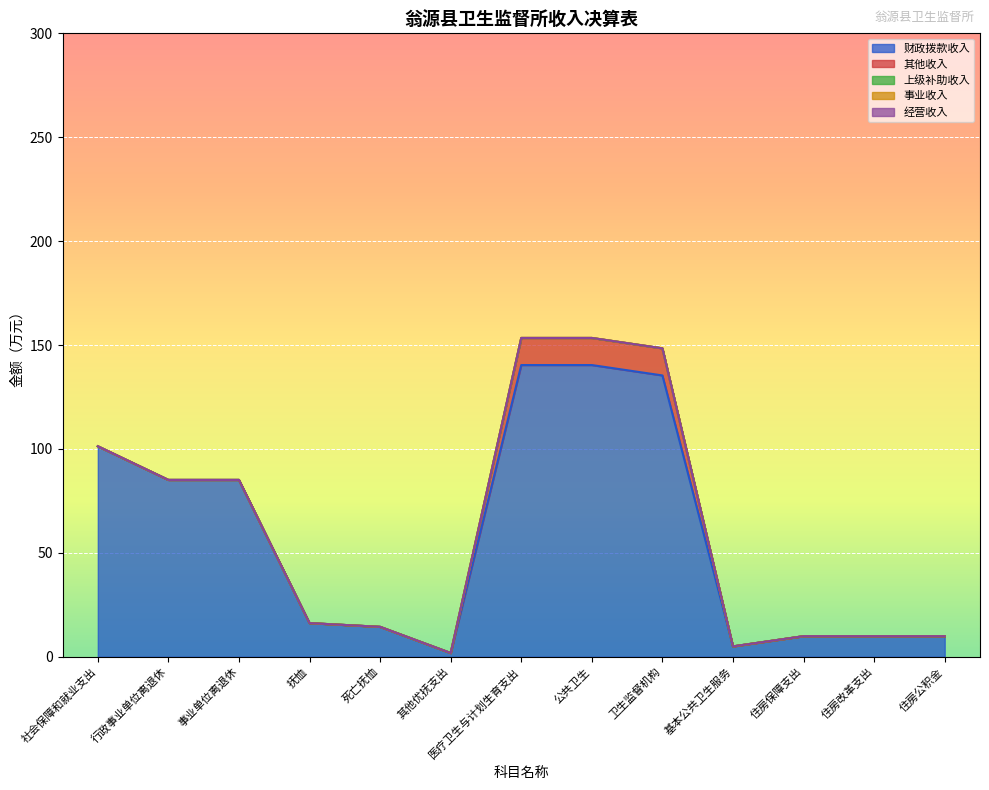

What is the sum of the 财政拨款收入 values at 公共卫生 and 医疗卫生与计划生育支出?

280.8